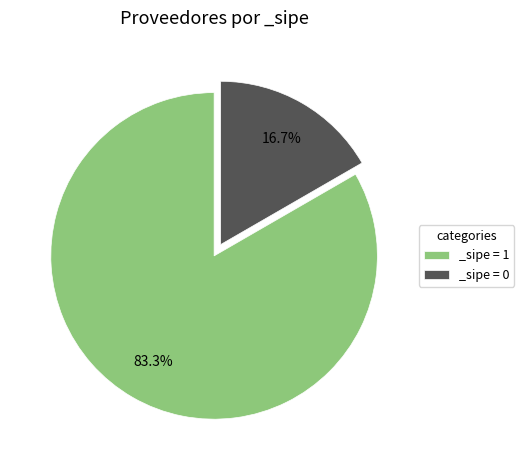

Combined, what portion of the pie is _sipe = 1 and _sipe = 0?

100.0%